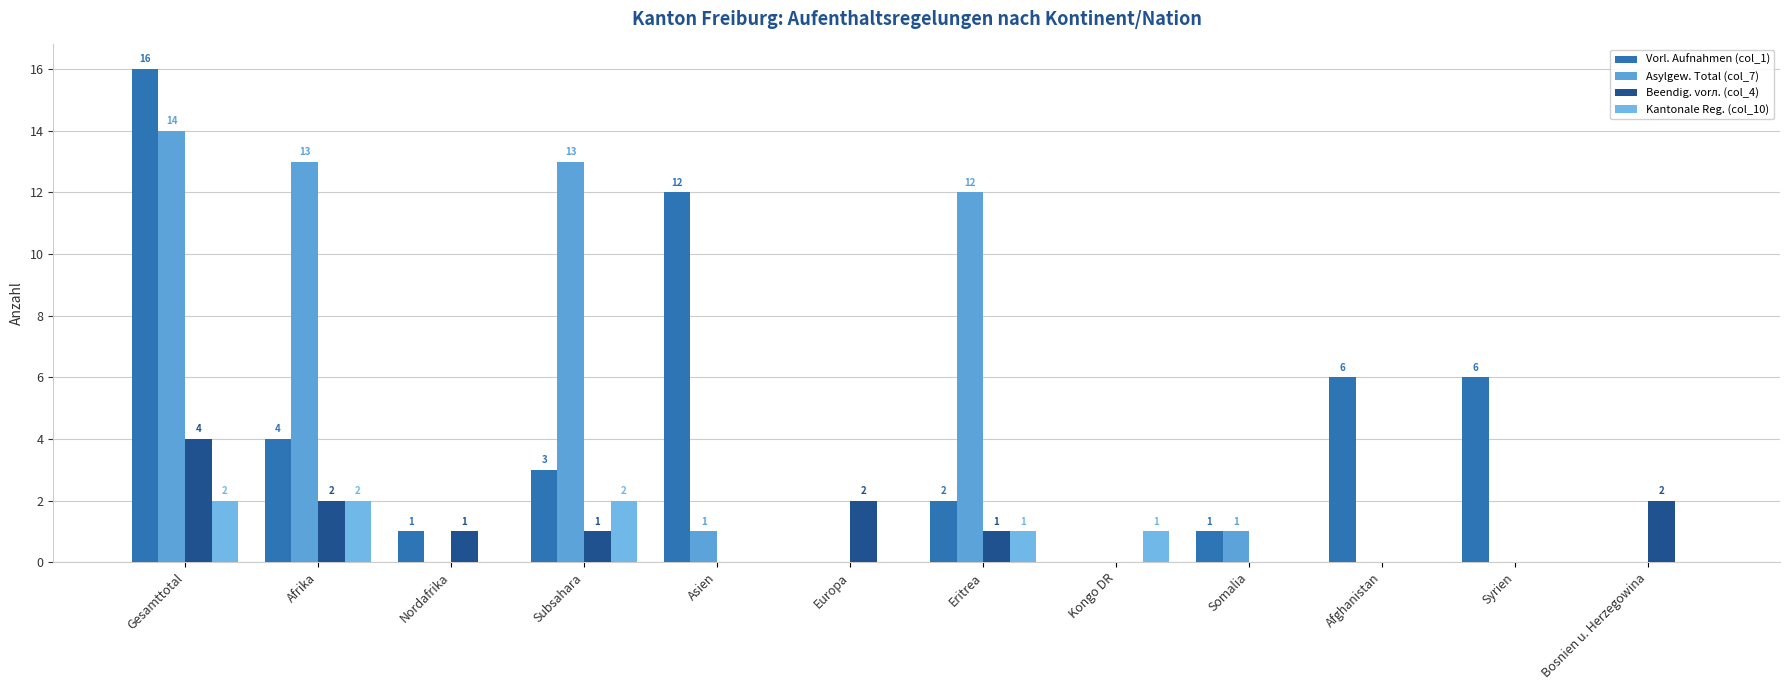

How many series are shown in this chart?

4